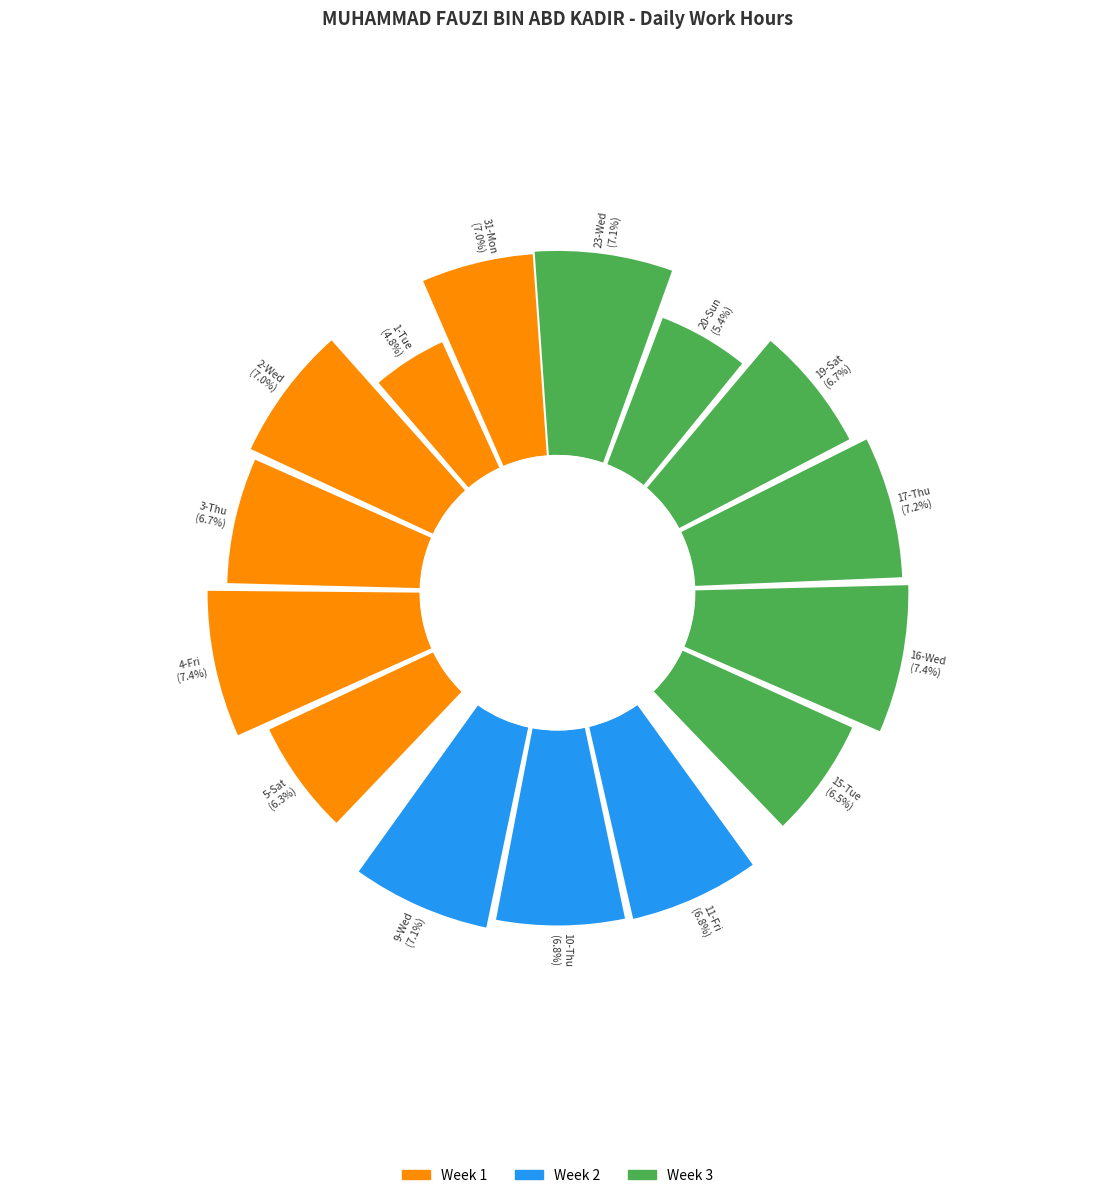

Which slice is the largest?

16-Wed